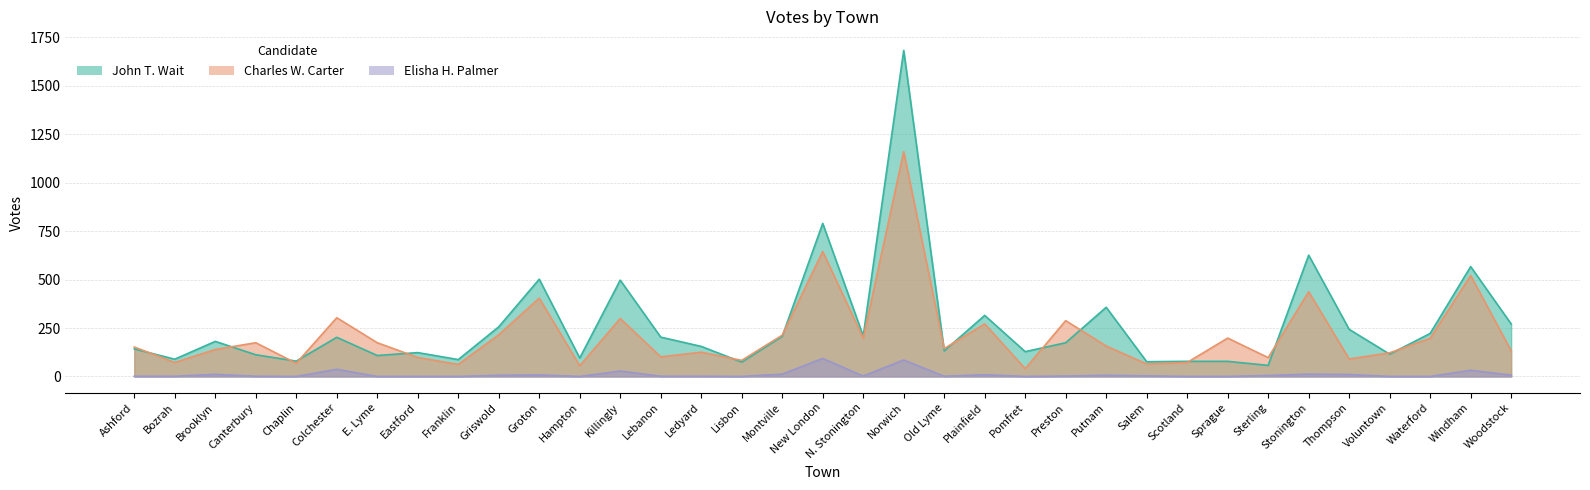

Reading left to right, what are all the values shown in this chart?

John T. Wait: 142	89	181	112	79	202	108	123	87	256	502	95	497	203	155	74	207	790	209	1683	132	315	128	174	357	76	78	78	57	626	243	115	222	567	271
Charles W. Carter: 152	72	139	174	68	303	174	98	62	215	404	55	299	101	125	83	213	645	197	1160	144	271	40	288	157	64	72	198	97	437	90	122	197	521	132
Elisha H. Palmer: 1	1	11	1	0	37	0	0	0	6	8	0	28	1	1	0	12	93	2	85	1	9	0	2	6	3	0	0	5	12	10	0	0	32	7